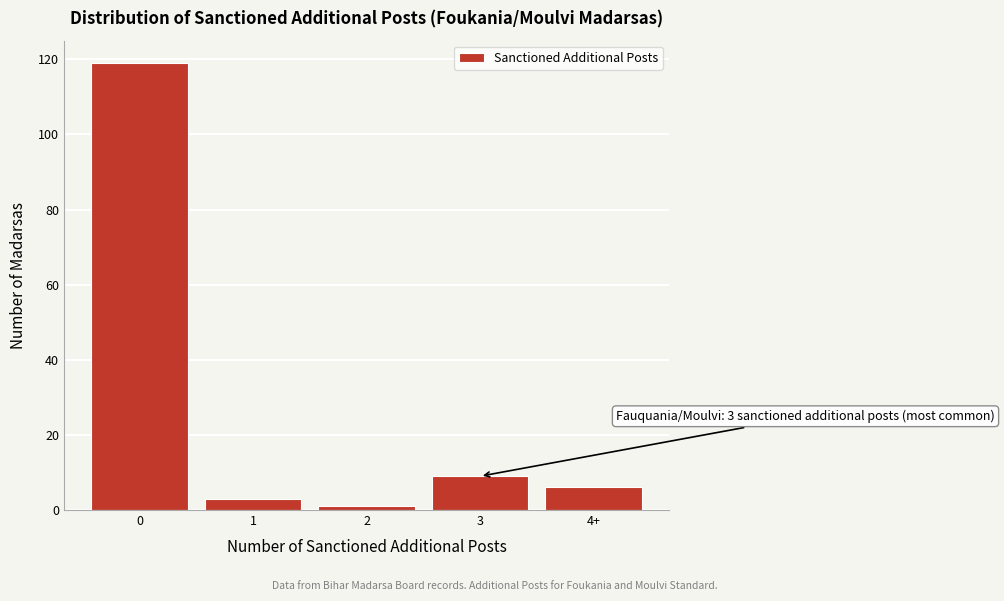

Reading left to right, transcribe all the data shown in this chart.

119	3	1	9	6